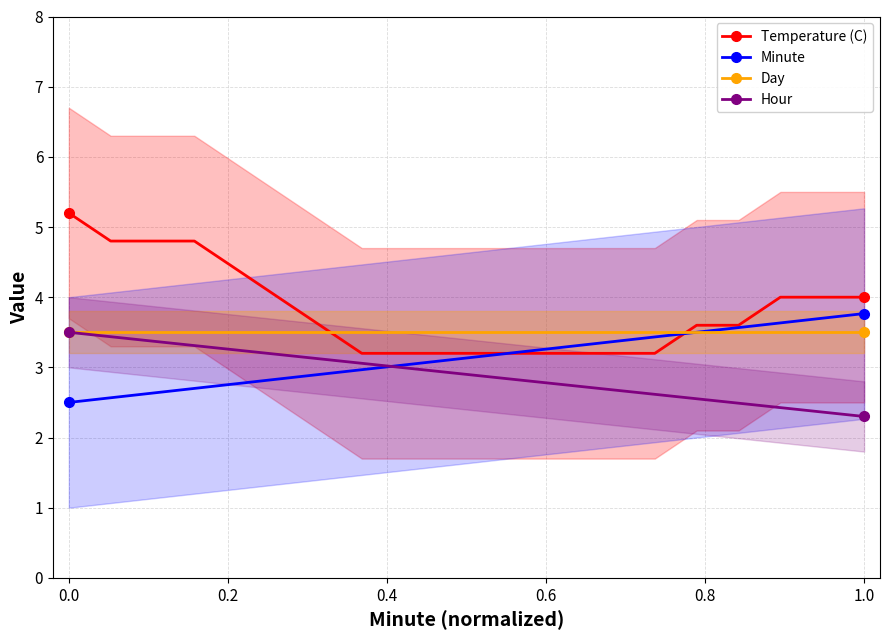

What is the lowest value of the Temperature (C) series?

3.2